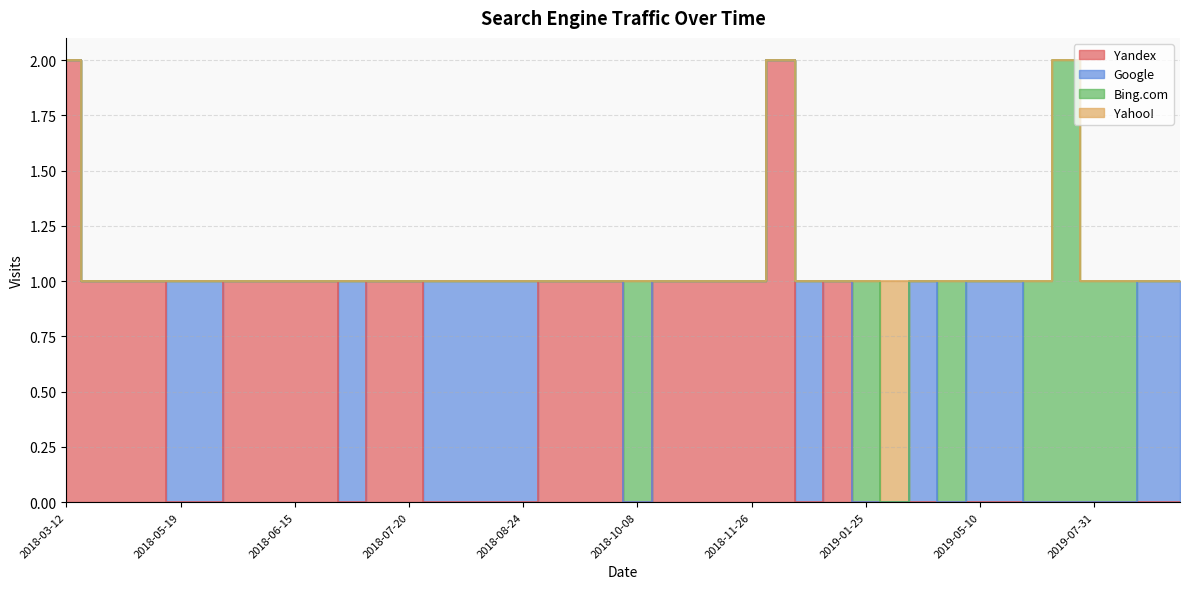

Rank the series at 2019-09-02 from lowest to highest value.

Yandex, Bing.com, Yahoo!, Google